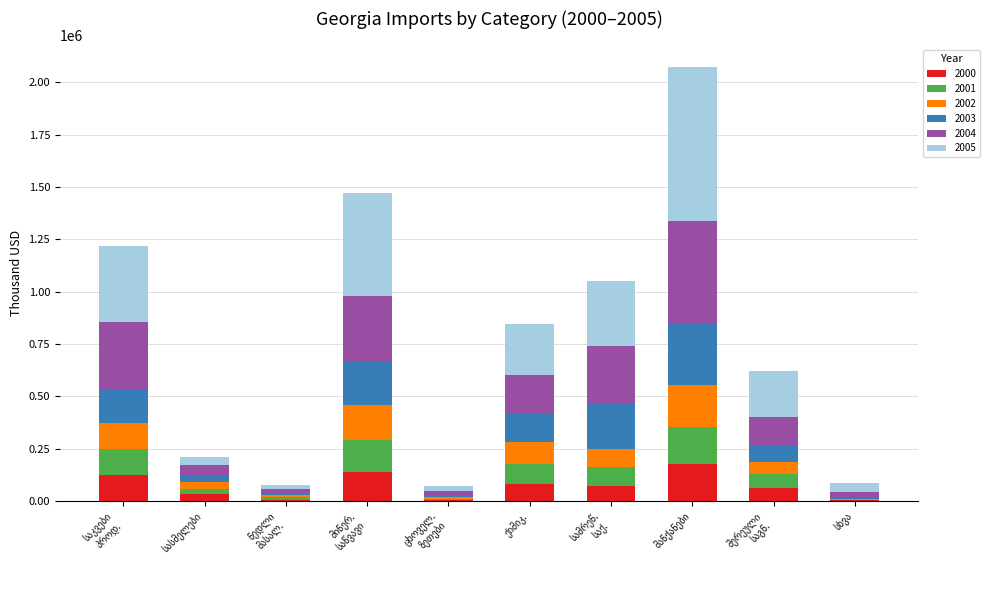

At how many categories does at least one series exceed 28575?

8